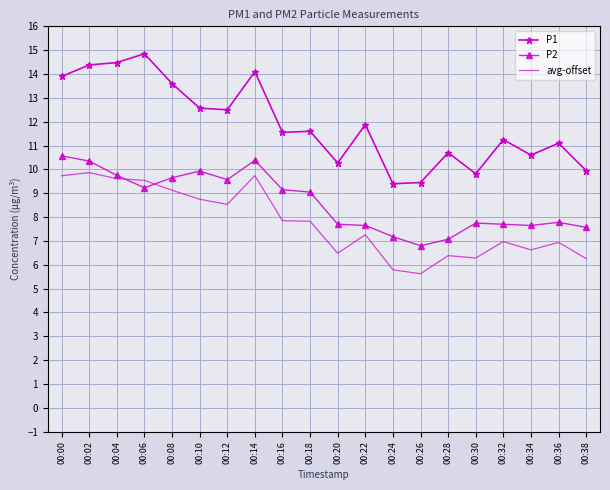

True or false: P2 and P1 cross at least once.

False